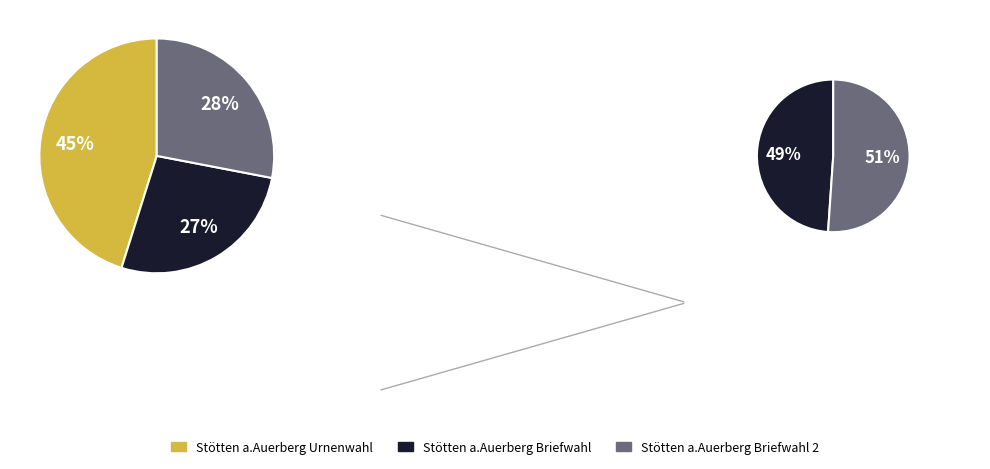

To the nearest percent, what is the average slice percentage?

33%